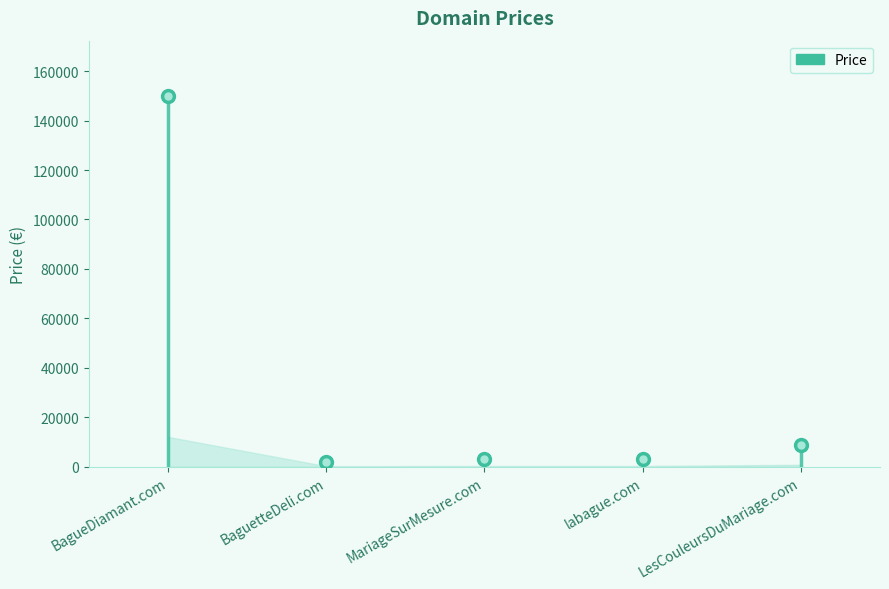

True or false: the data has more than 0 interior local peaks.

False